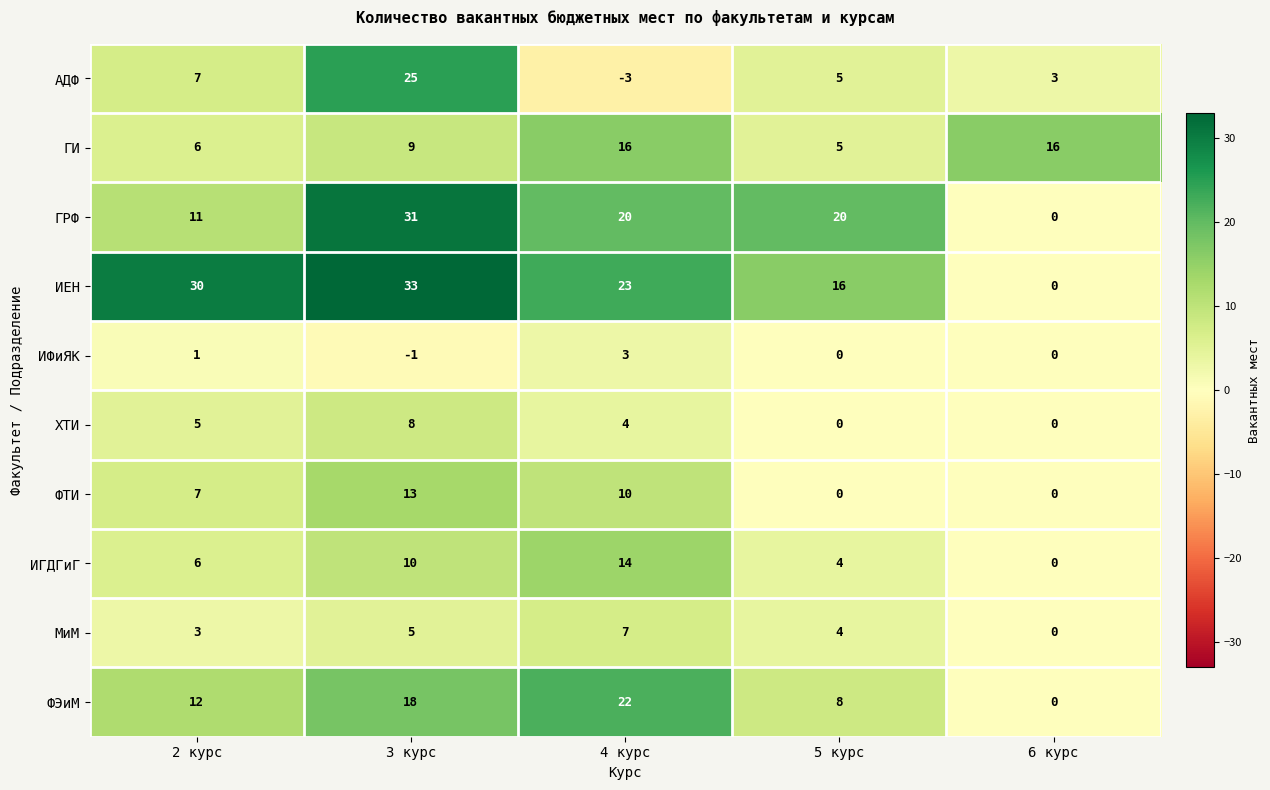

What is the sum of the МиМ values at 2 курс and 6 курс?

3